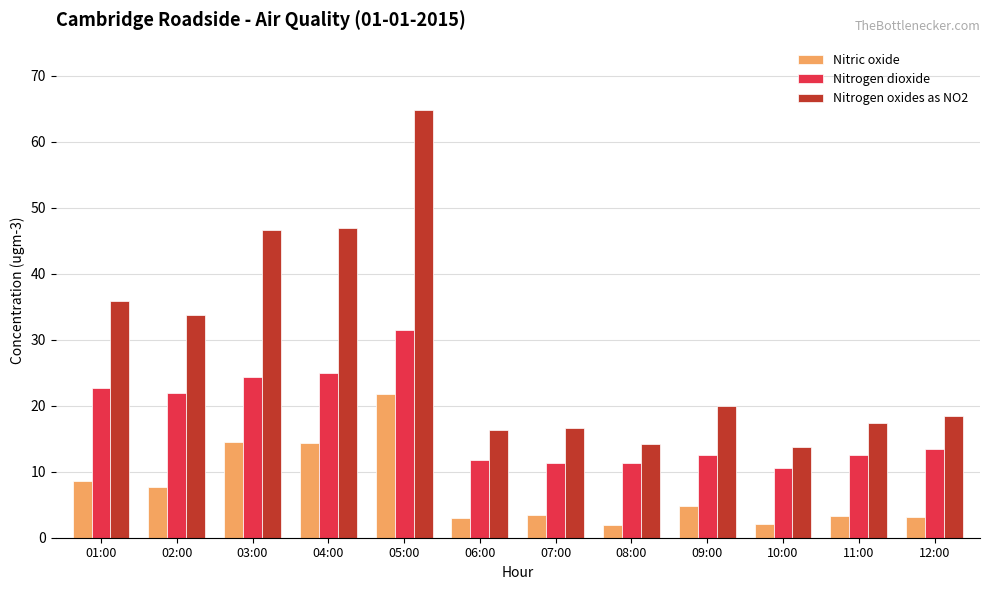

Between 02:00 and 06:00, which series saw the biggest shift?

Nitrogen oxides as NO2